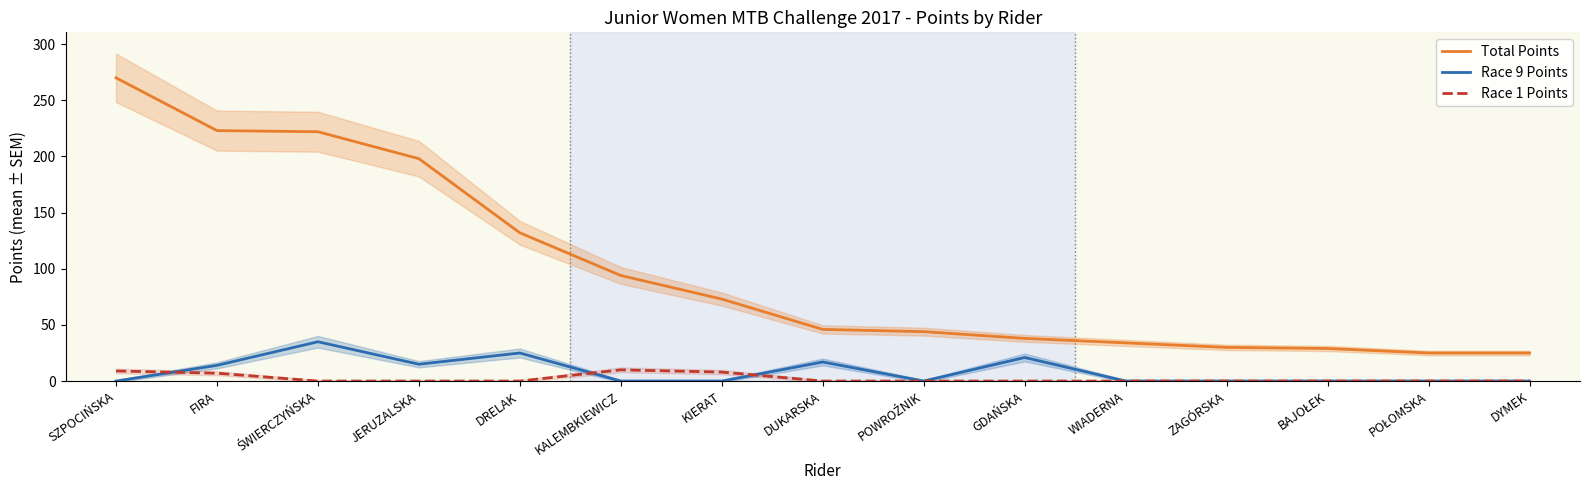

What is the average value of the Race 1 Points series?

2